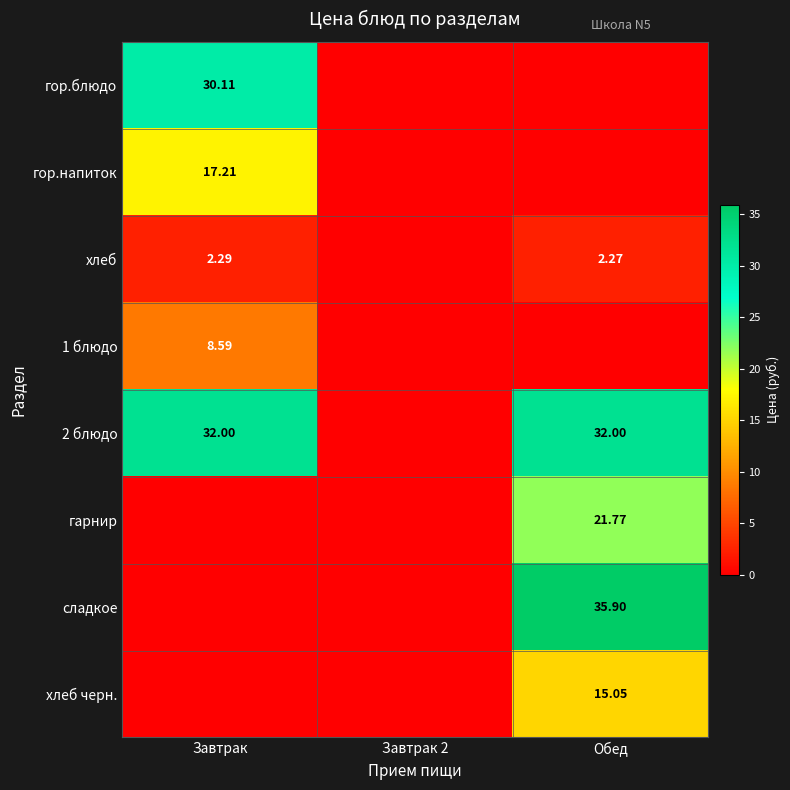

Count the number of data series in this chart.

8